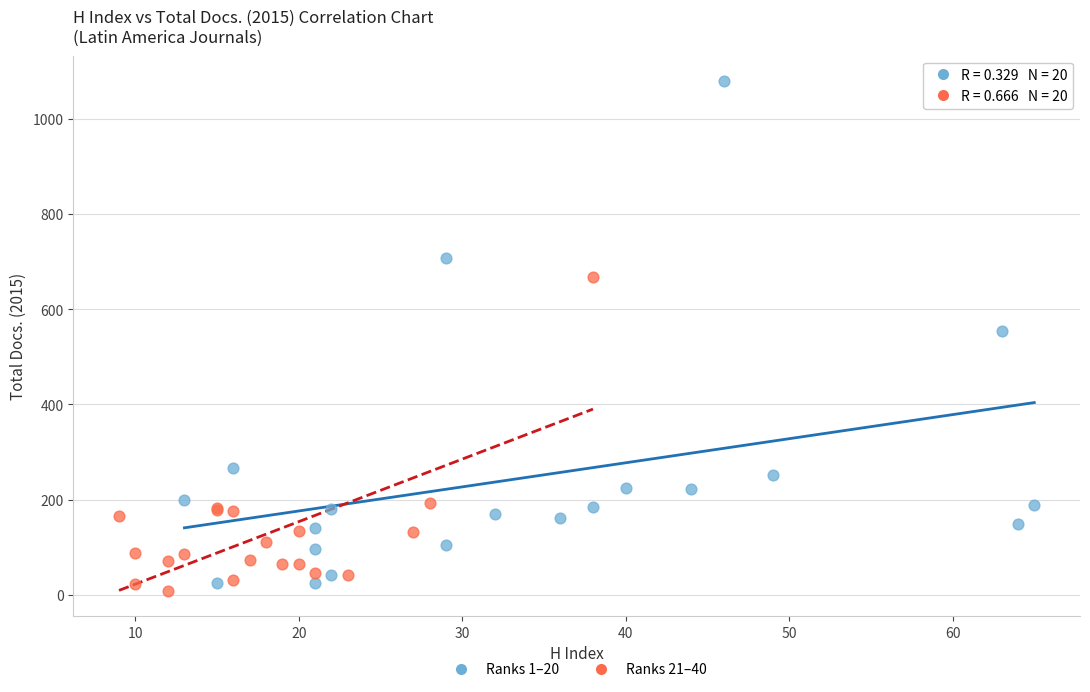

Which series reaches the maximum Y coordinate?

Ranks 1–20